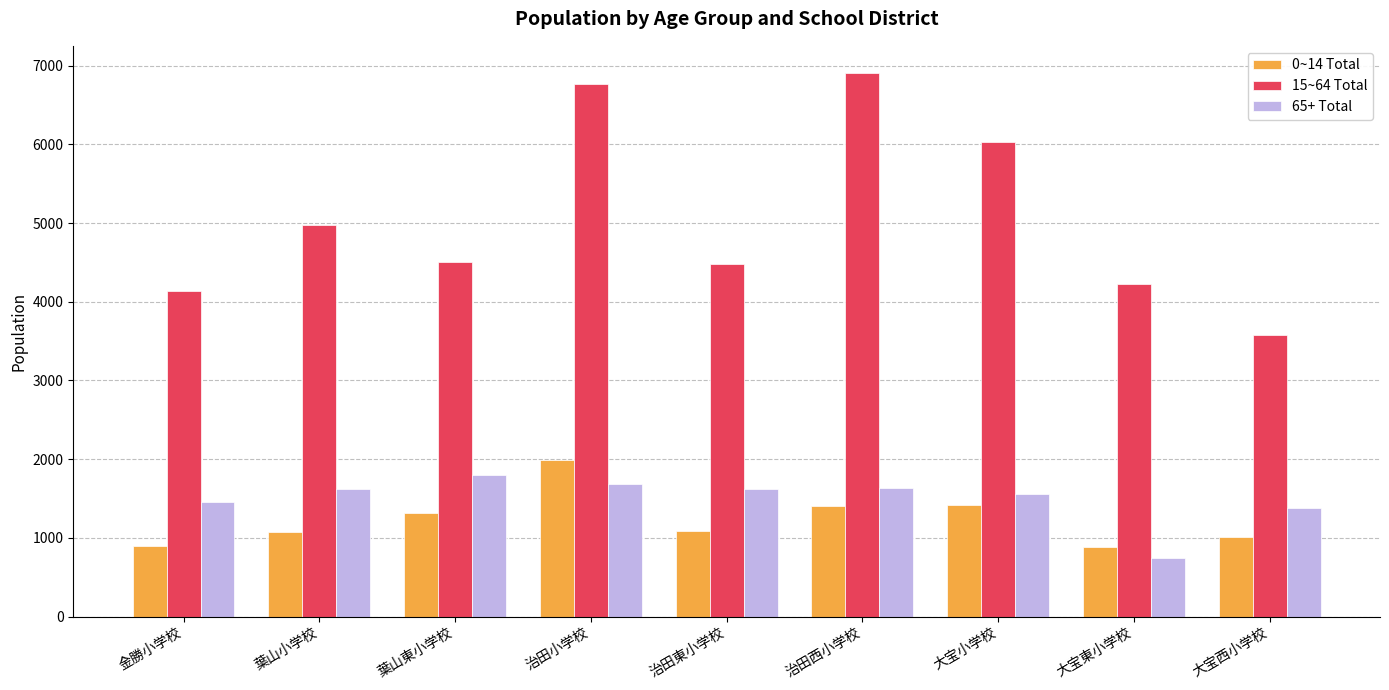

What is the difference between the second highest and second lowest values in the 65+ Total series?

304